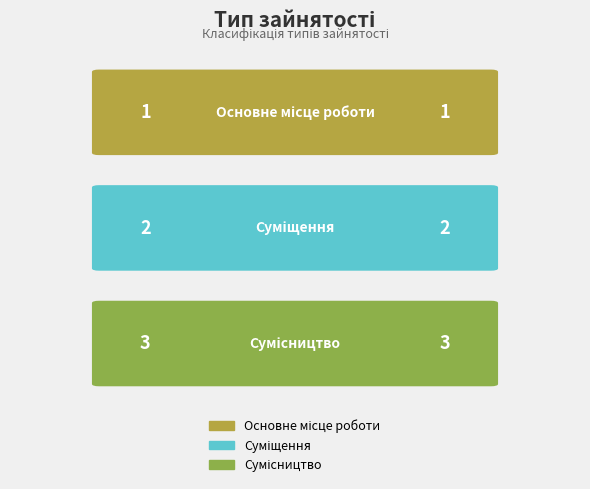

At which label does the data first exceed 2?

Сумісництво